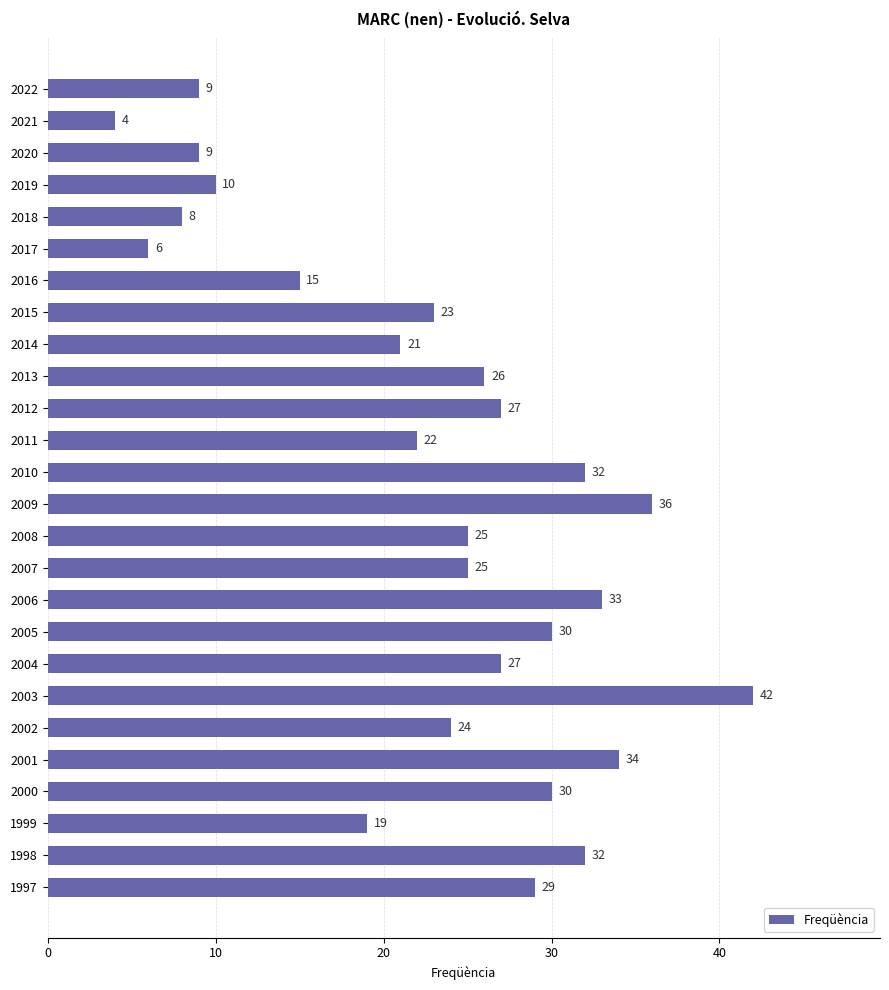

What is the change in value from 2011 to 2005?

+8